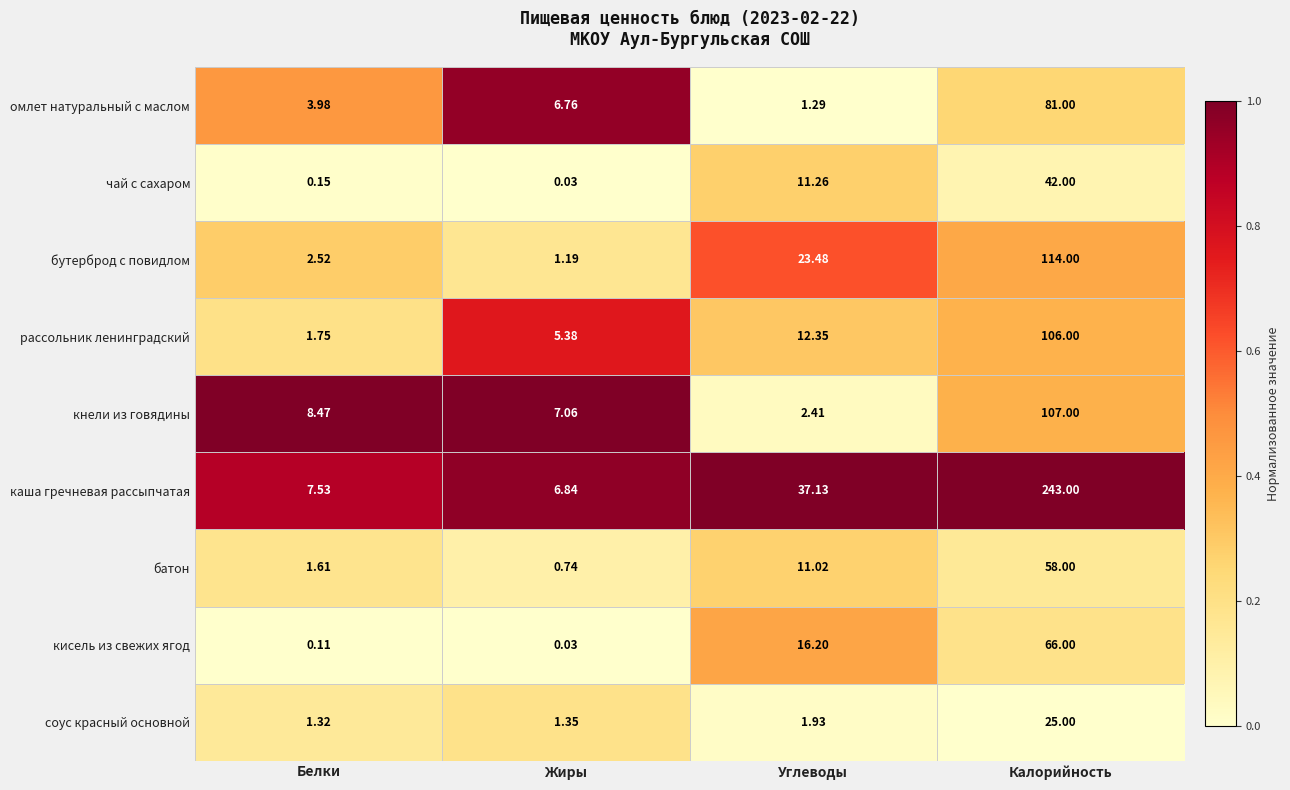

At which category does the chart reach its minimum across all series?

Жиры